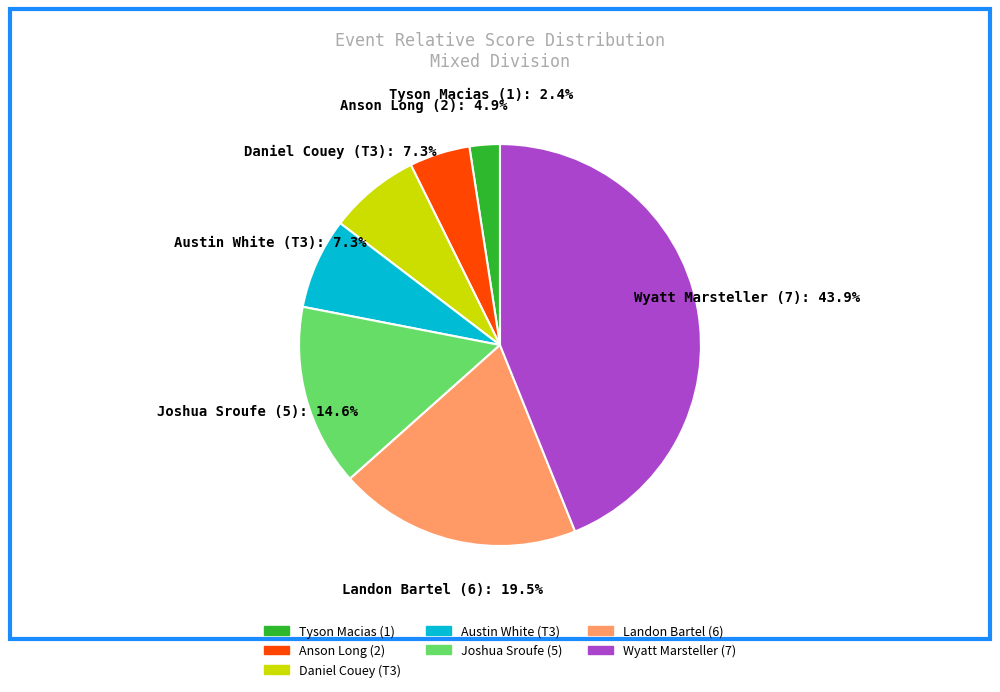

Which category has the biggest portion of the pie?

Wyatt Marsteller (7)